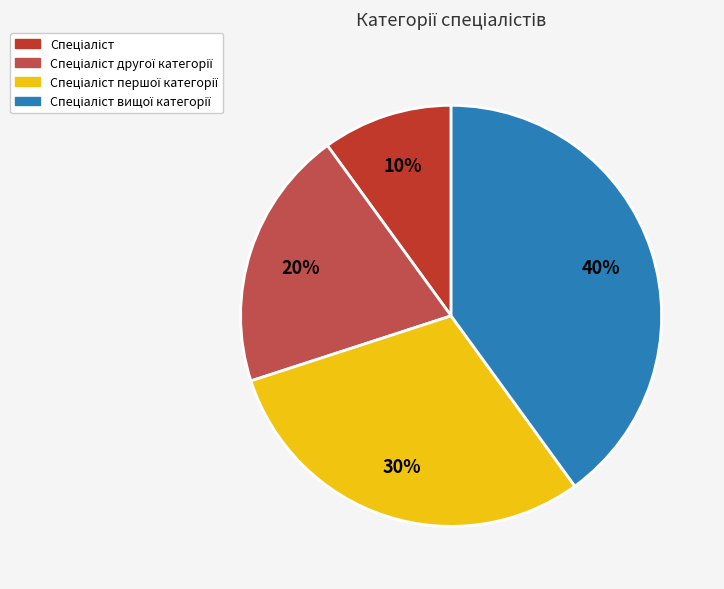

How many slices are in this pie chart?

4